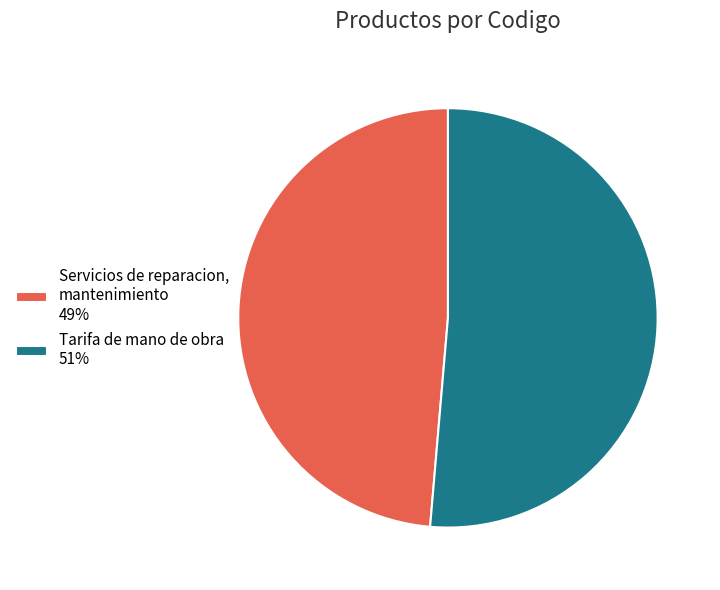

What is the largest slice in the pie chart?

Tarifa de mano de obra